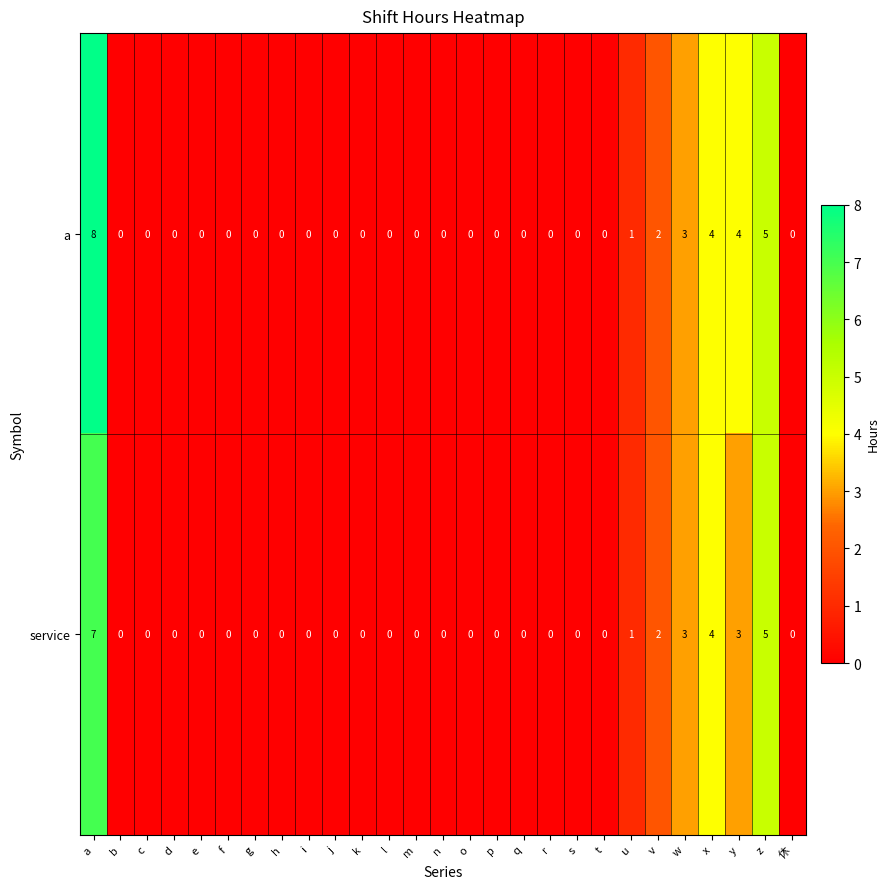

How many values in the a series exceed 0?

7